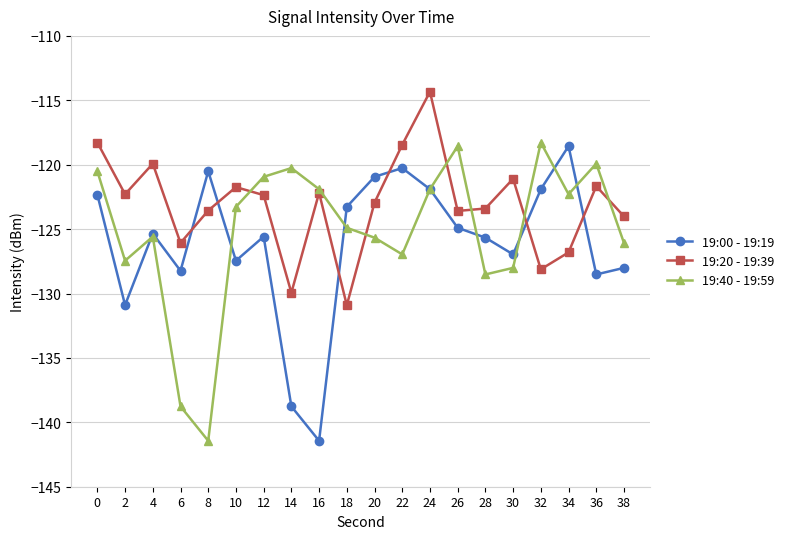

At which category is the sum across all series the highest?

24